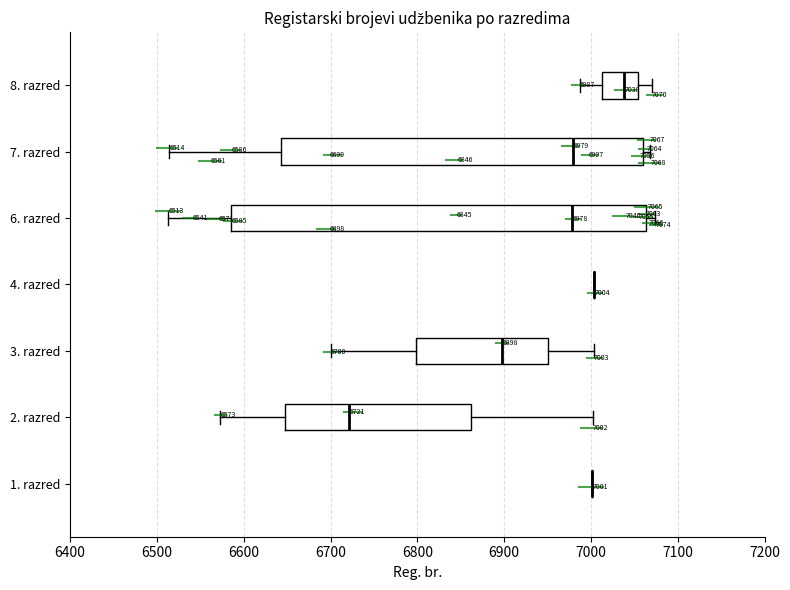

Which box is the widest, from its left edge to its right edge?

6. razred